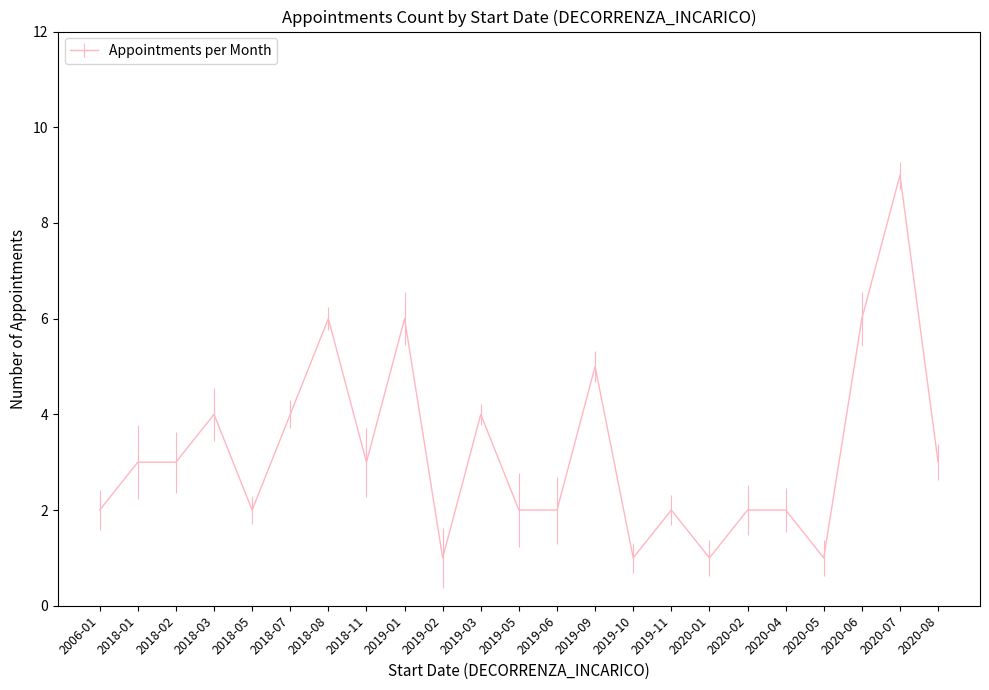

What is the difference between the maximum and minimum values?

8